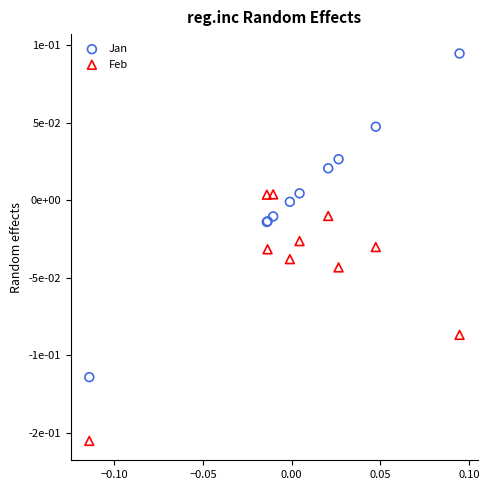

What are all the series names shown in the legend?

Jan, Feb